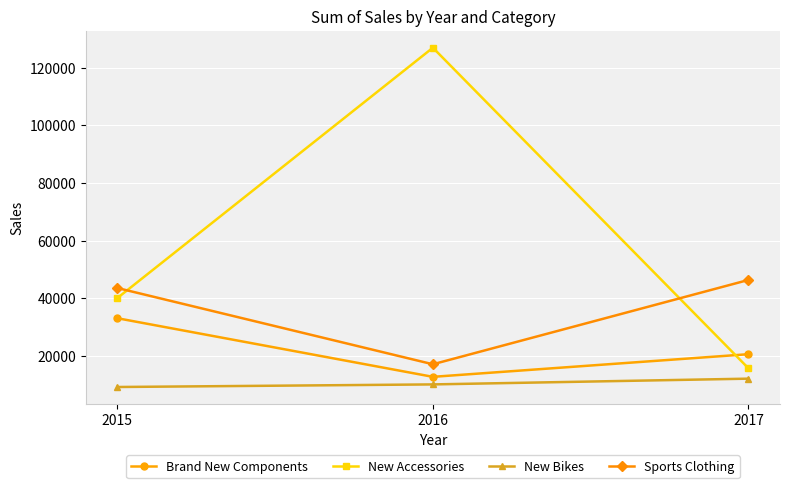

At how many categories does at least one series exceed 95783?

1